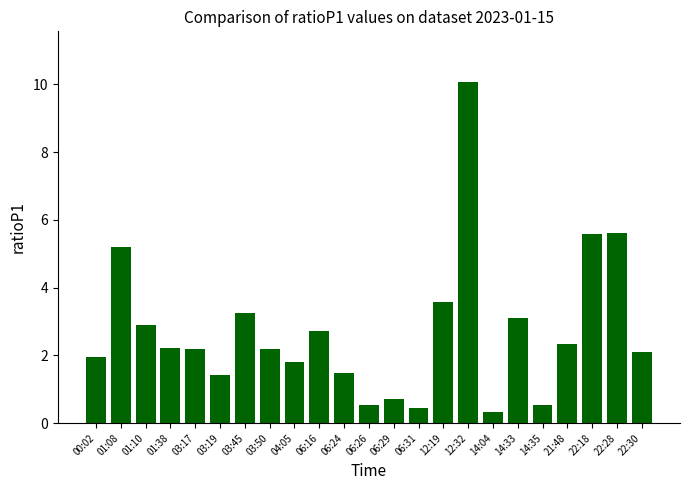

What is the change in value from 04:05 to 21:48?

+0.5